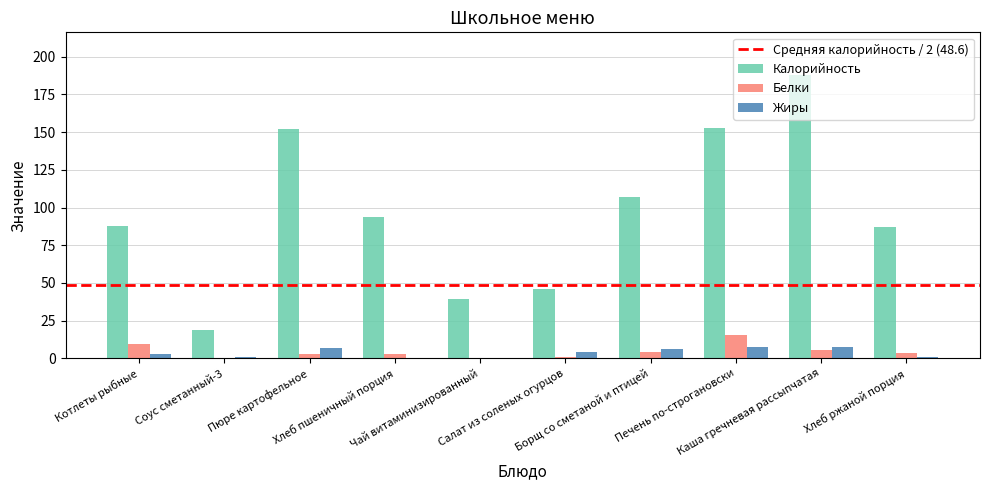

What is the average value of the Белки series?

4.5